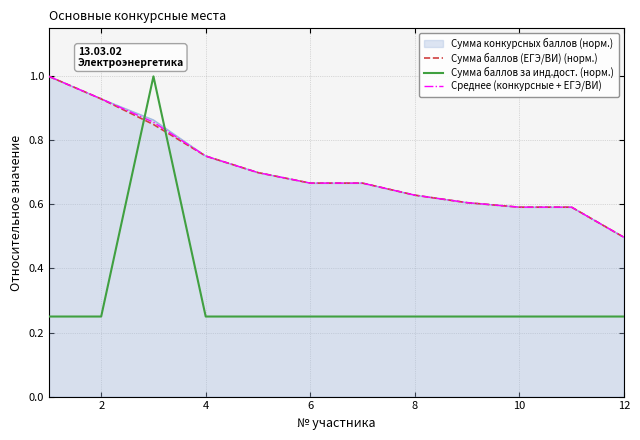

What is the highest value of the Среднее (конкурсные + ЕГЭ/ВИ) series?

1.0